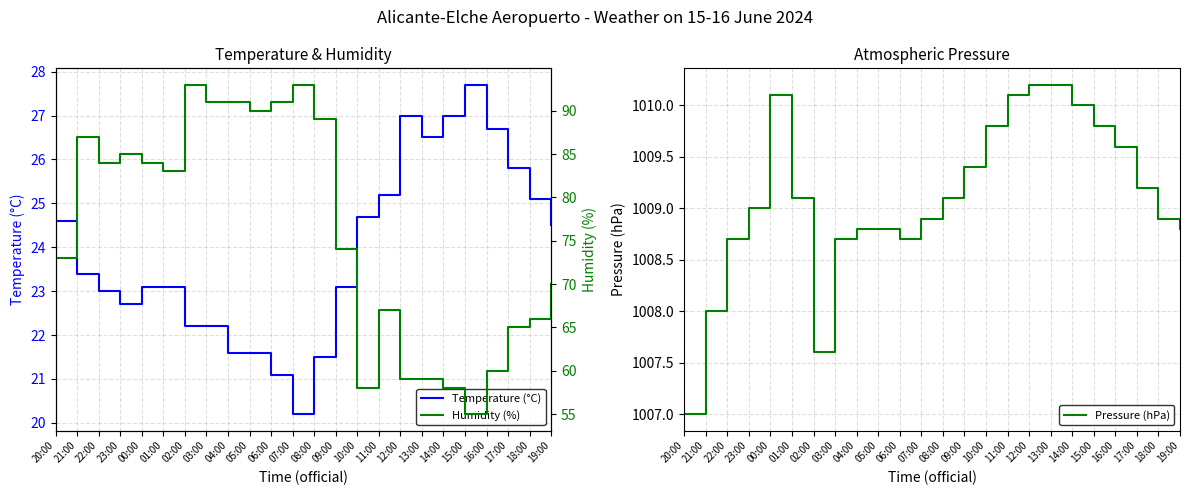

True or false: Pressure (hPa) and Humidity (%) cross at least once.

False